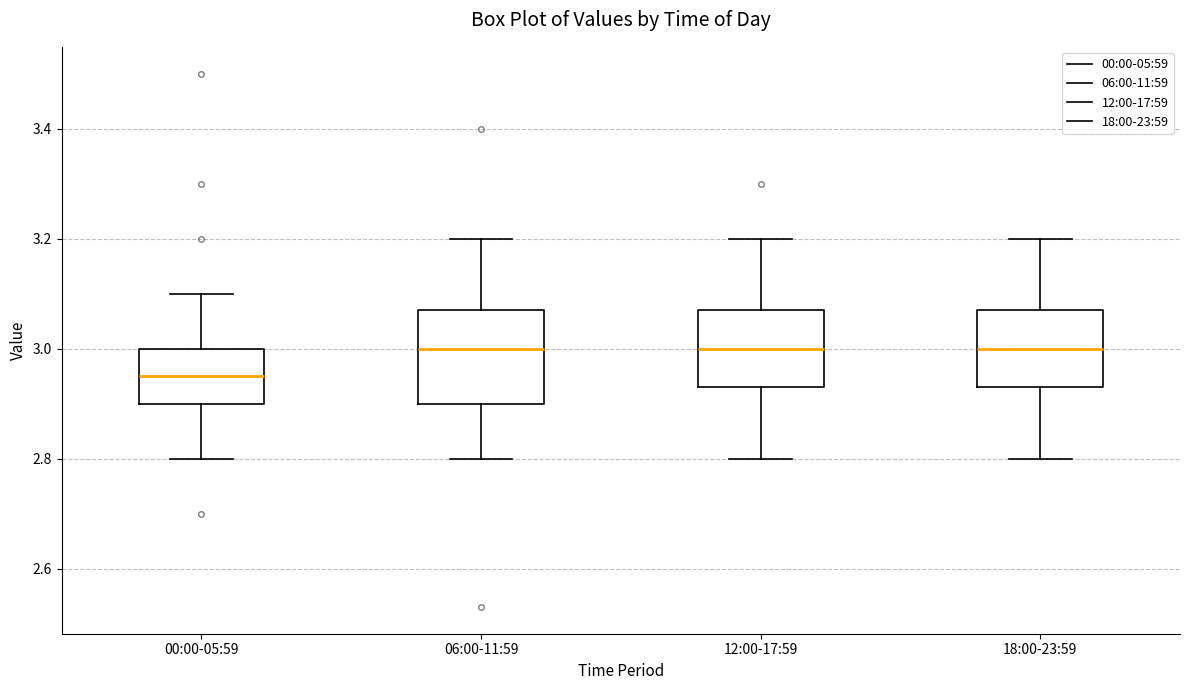

Reading left to right, transcribe this box plot: for each box, give where its median line is, the range the box spans, and where its two whiskers end, as read against the y-axis. The values are not printed on the chart, so give them approximately, as read against the axis.

00:00-05:59: median 2.96, box 2.90 to 3.00, whiskers 2.80 to 3.10
06:00-11:59: median 3.00, box 2.90 to 3.08, whiskers 2.80 to 3.20
12:00-17:59: median 3.00, box 2.94 to 3.08, whiskers 2.80 to 3.20
18:00-23:59: median 3.00, box 2.94 to 3.08, whiskers 2.80 to 3.20